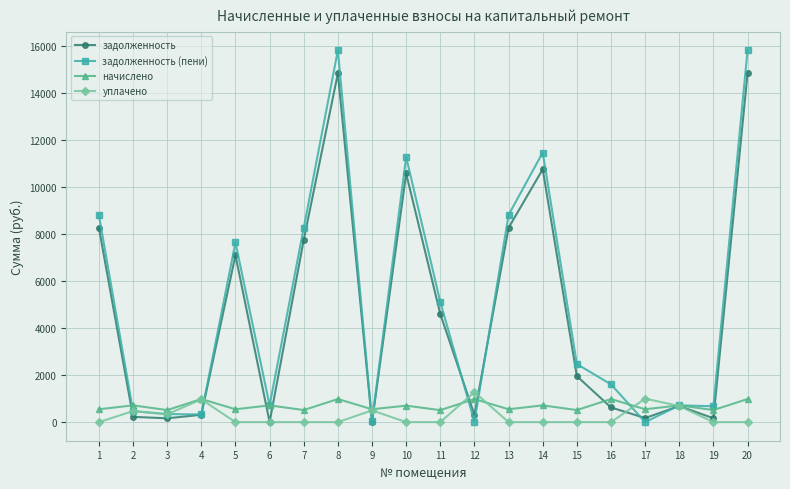

Which series has the largest range (max minus min)?

задолженность (пени)